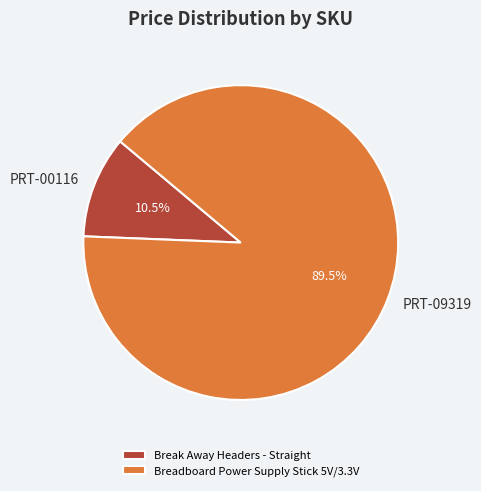

What is the total percentage of PRT-09319 and PRT-00116?

100.0%